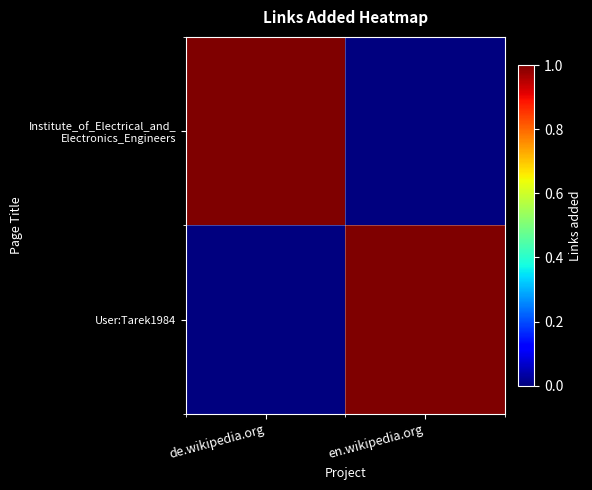

Which series has the largest total across all categories?

Institute_of_Electrical_and_ Electronics_Engineers